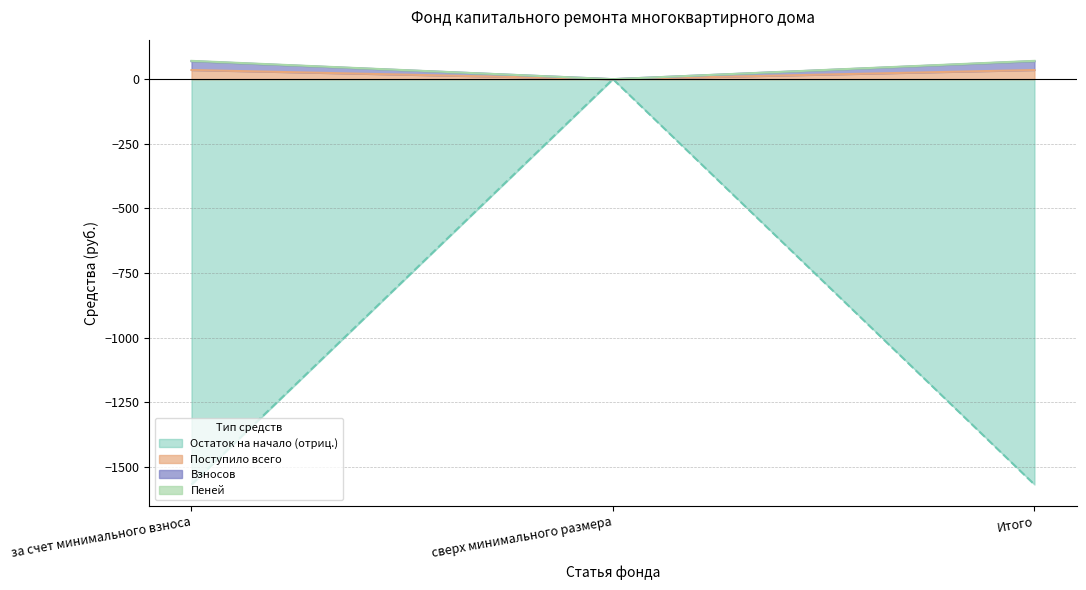

At which label is Пеней closest to 35?

сверх минимального размера